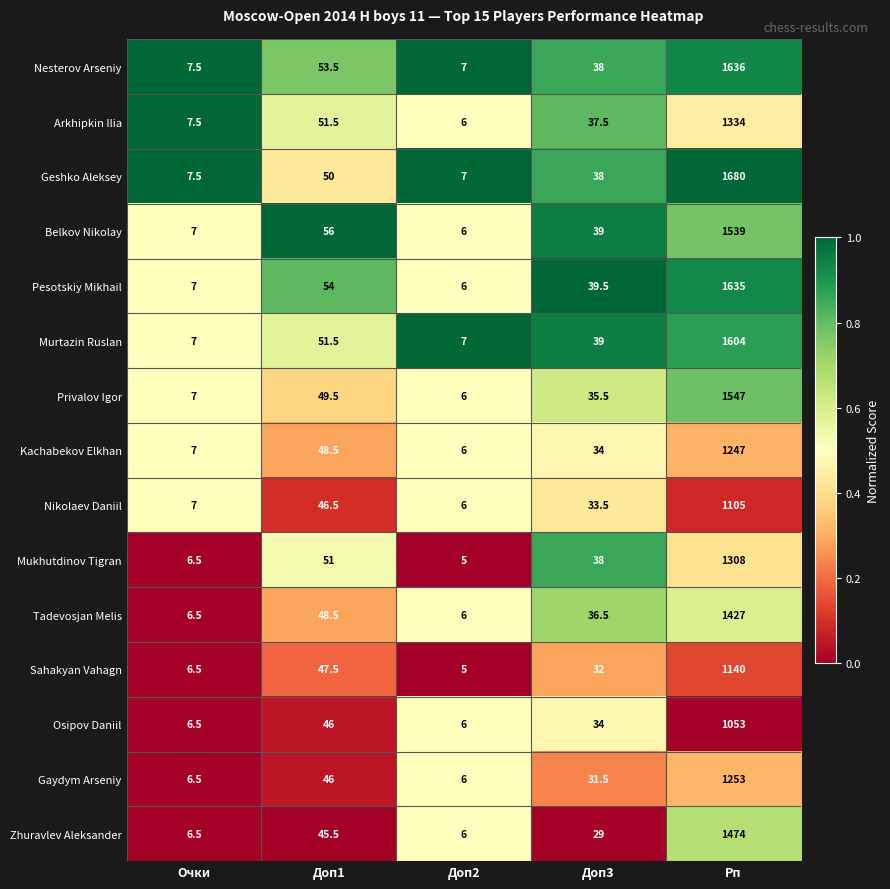

What is the sum of all Pesotskiy Mikhail values?

1741.5